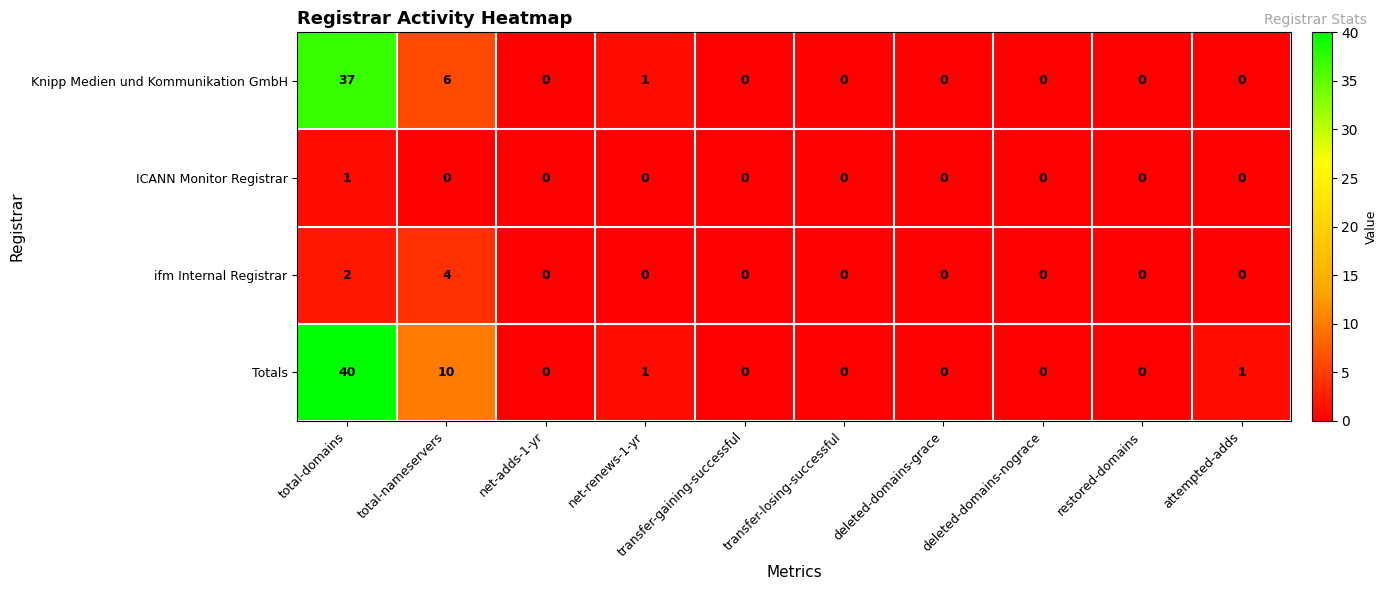

How many series are shown in this chart?

4